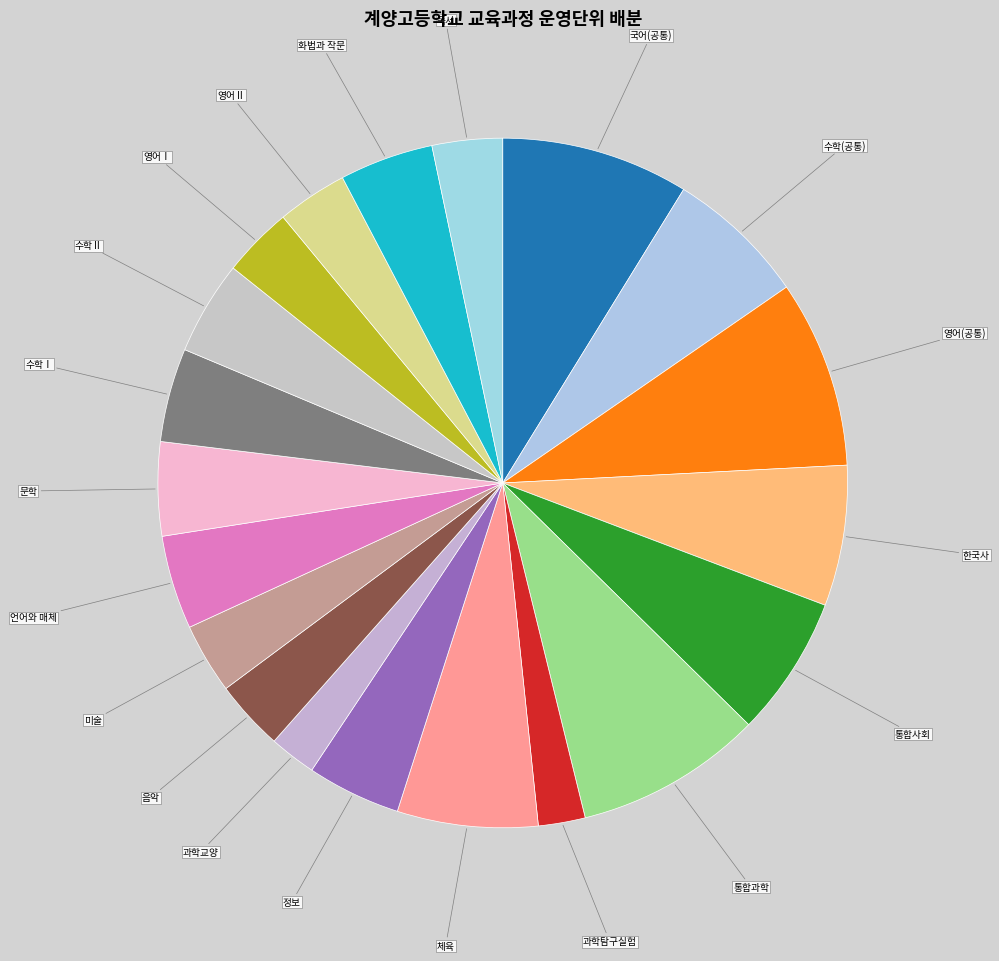

Which slice is the largest?

국어(공통)